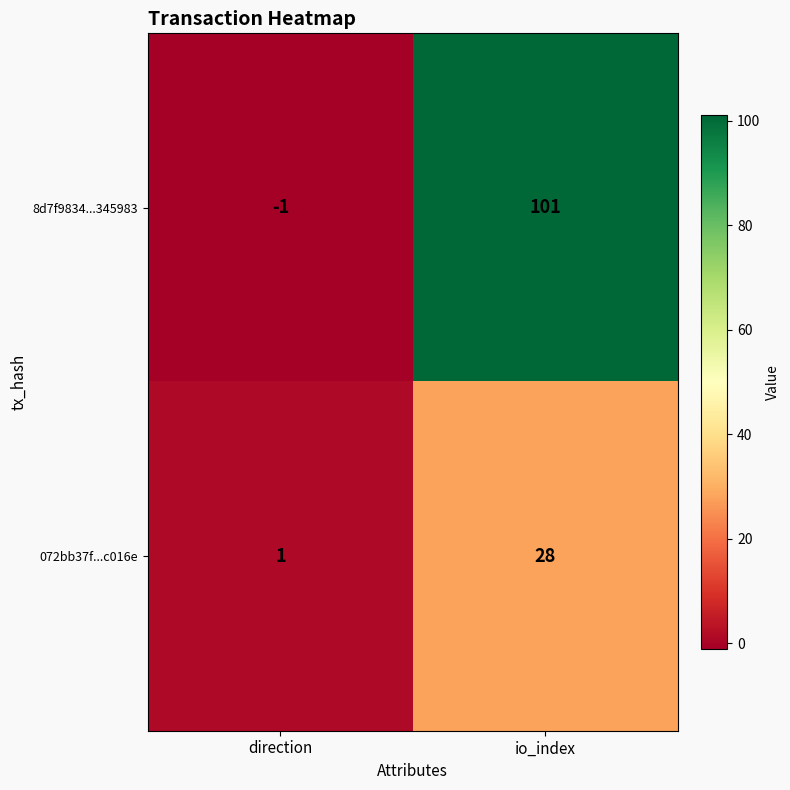

How many categories are shown in the chart?

2